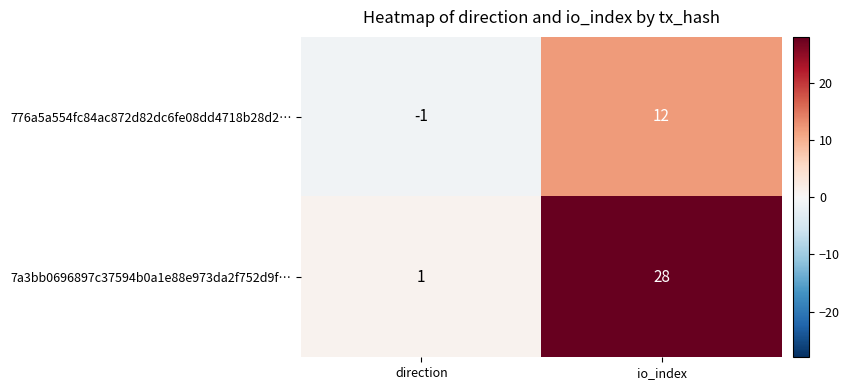

Which series has the largest range (max minus min)?

7a3bb0696897c37594b0a1e88e973da2f752d9f…